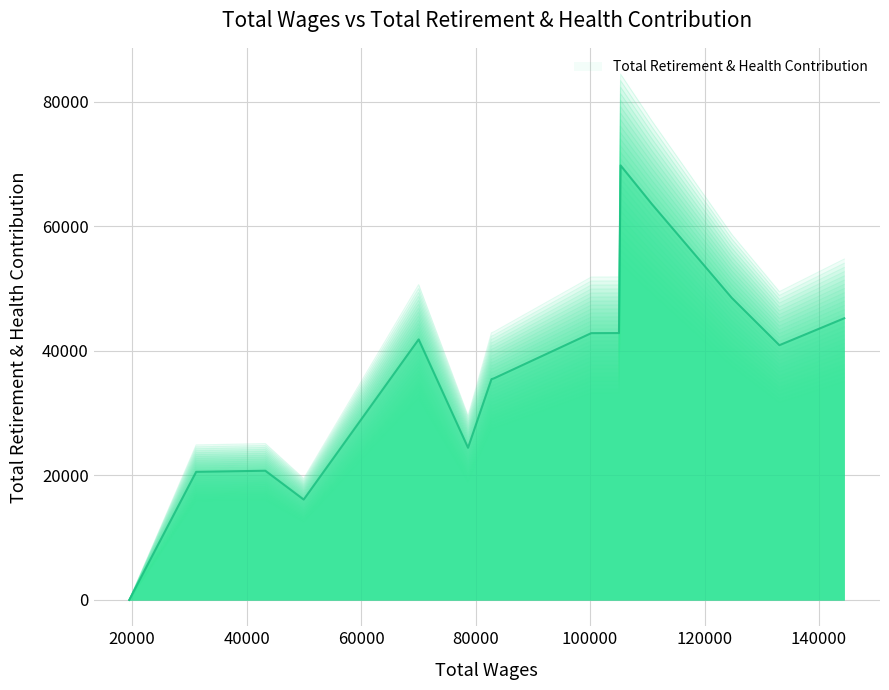

What is the ratio of the value at 83241.0 to the value at 82784.0?

1.0